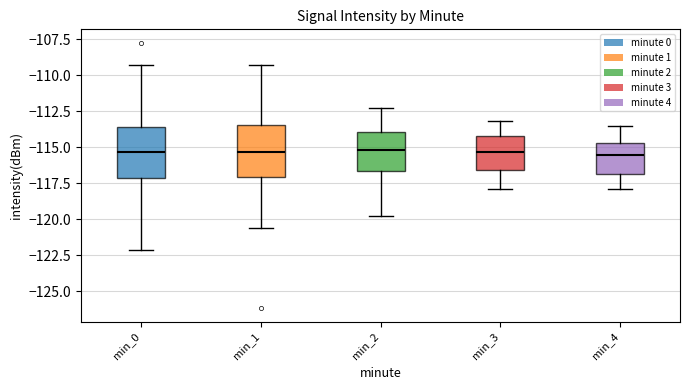

Reading left to right, read every box against the y-axis: the position of its median line, the range the box covers, and the ends of its whiskers. The values are not printed on the chart, so give them approximately, as read against the axis.

min_0: median -115.5, box -117.0 to -113.5, whiskers -122.0 to -109.5
min_1: median -115.5, box -117.0 to -113.5, whiskers -120.5 to -109.5
min_2: median -115.0, box -116.5 to -114.0, whiskers -120.0 to -112.5
min_3: median -115.5, box -116.5 to -114.0, whiskers -118.0 to -113.0
min_4: median -115.5, box -117.0 to -114.5, whiskers -118.0 to -113.5